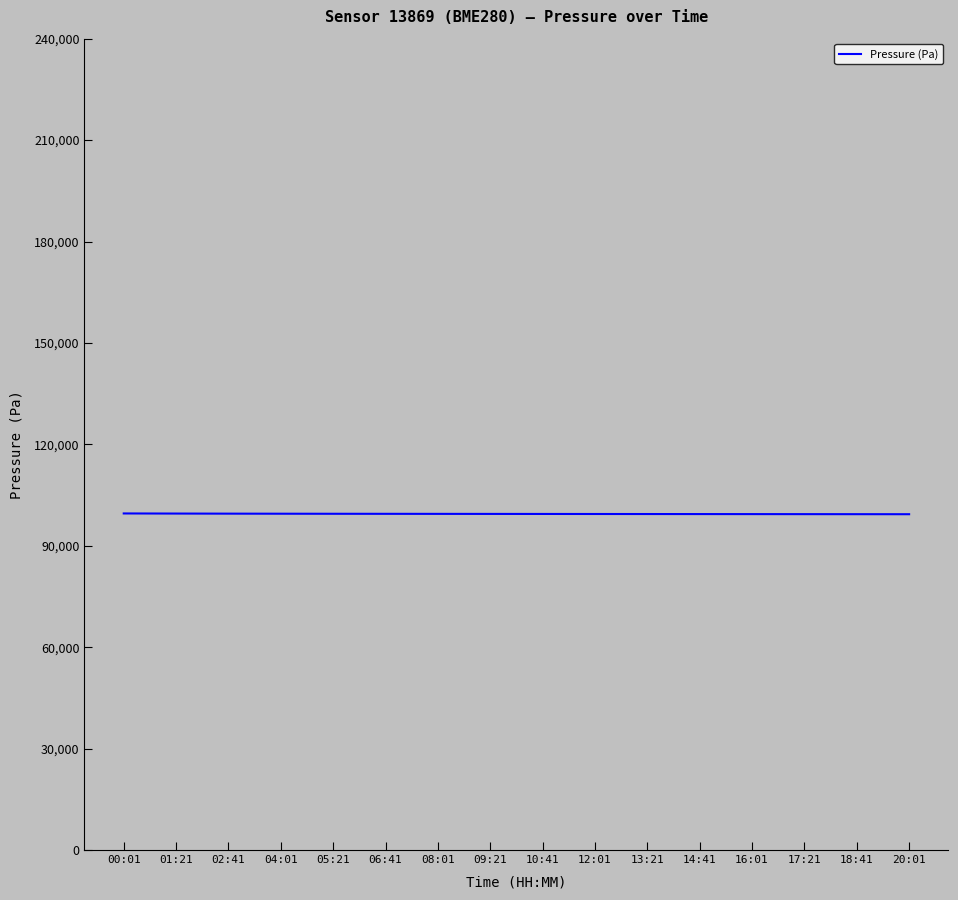

Approximately how many times larger is the value at 08:01 compared to 18:41?

1.0